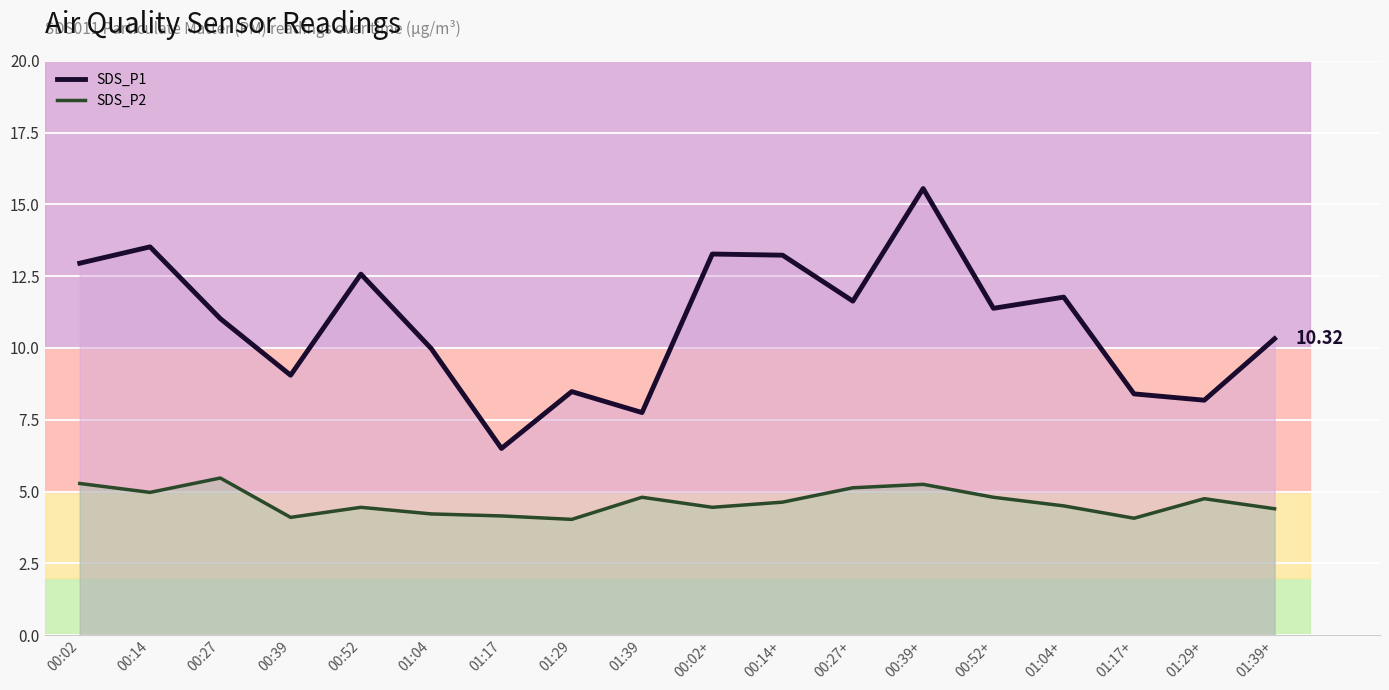

What is the value of the SDS_P1 point at the 3rd from the left?

11.0